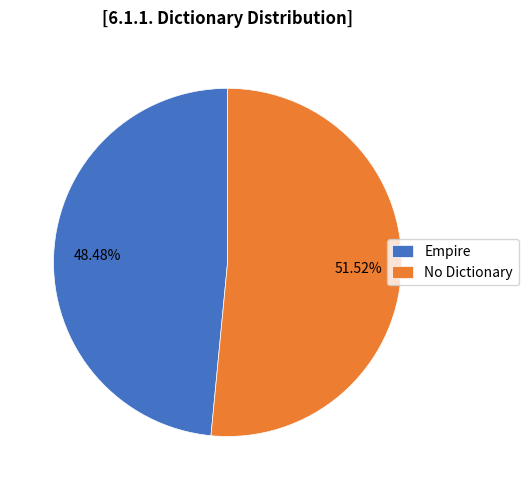

How many segments does this pie chart have?

2